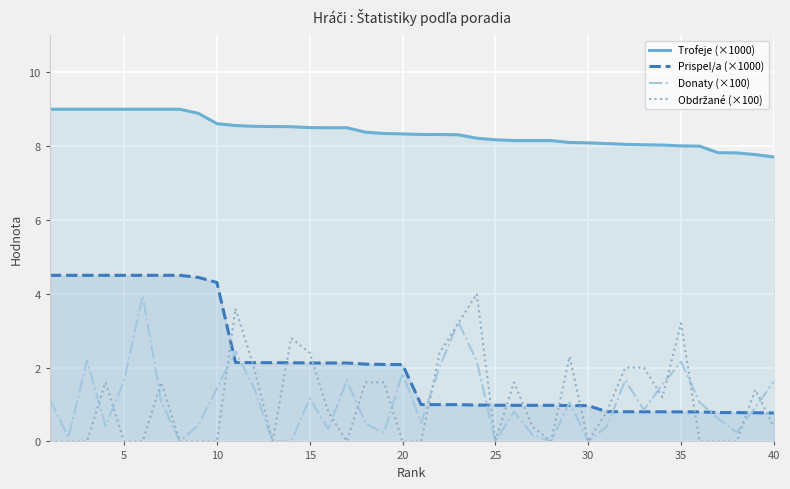

At how many categories does at least one series exceed 6?

40